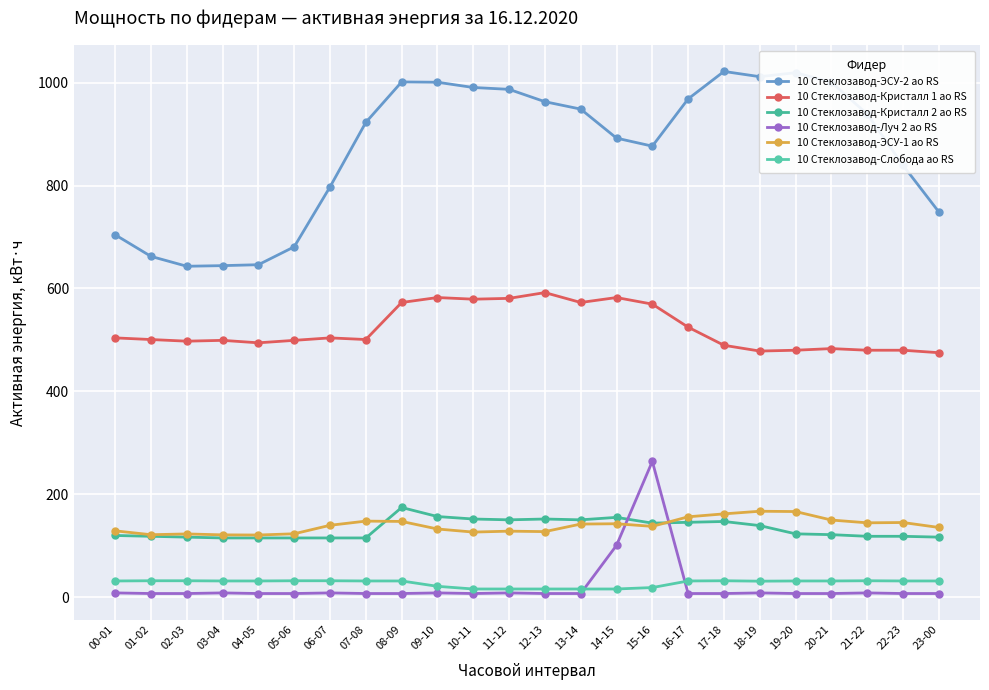

At which label is 10 Стеклозавод-ЭСУ-2 ао RS closest to 832?

22-23